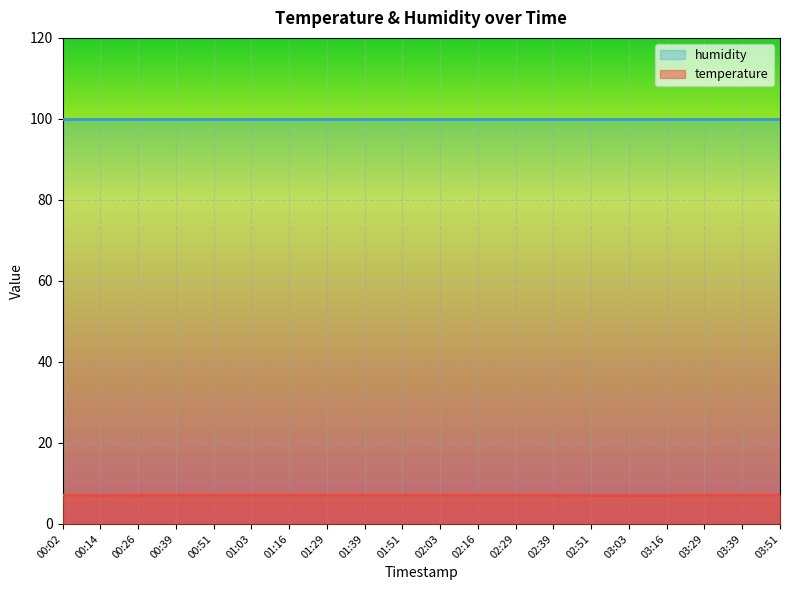

At which category does the chart reach its peak across all series?

00:02